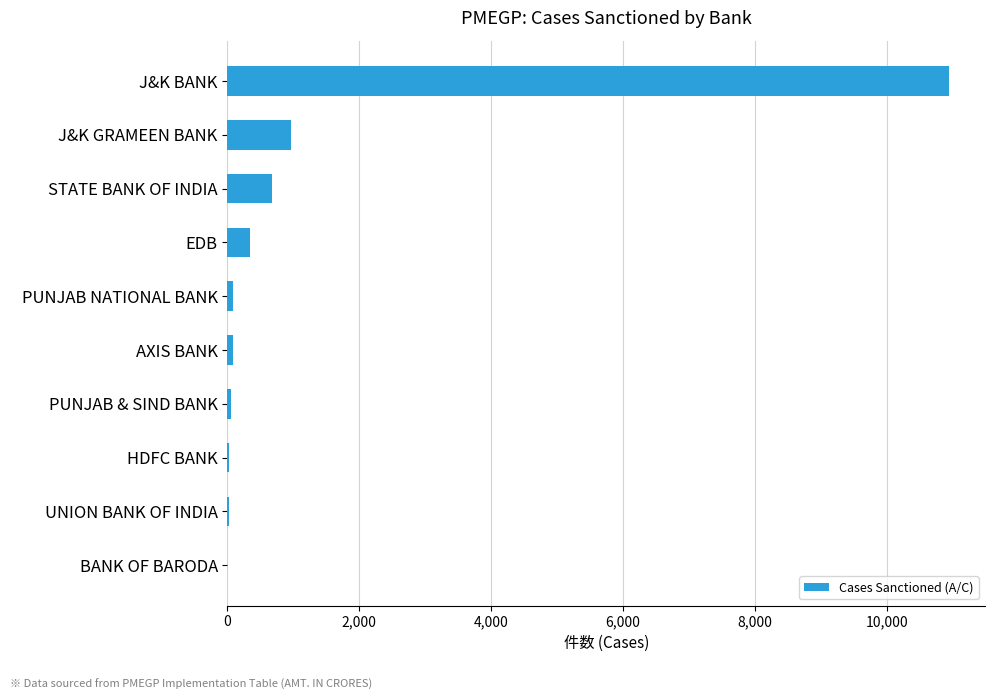

At which label is the value closest to 5472?

J&K GRAMEEN BANK